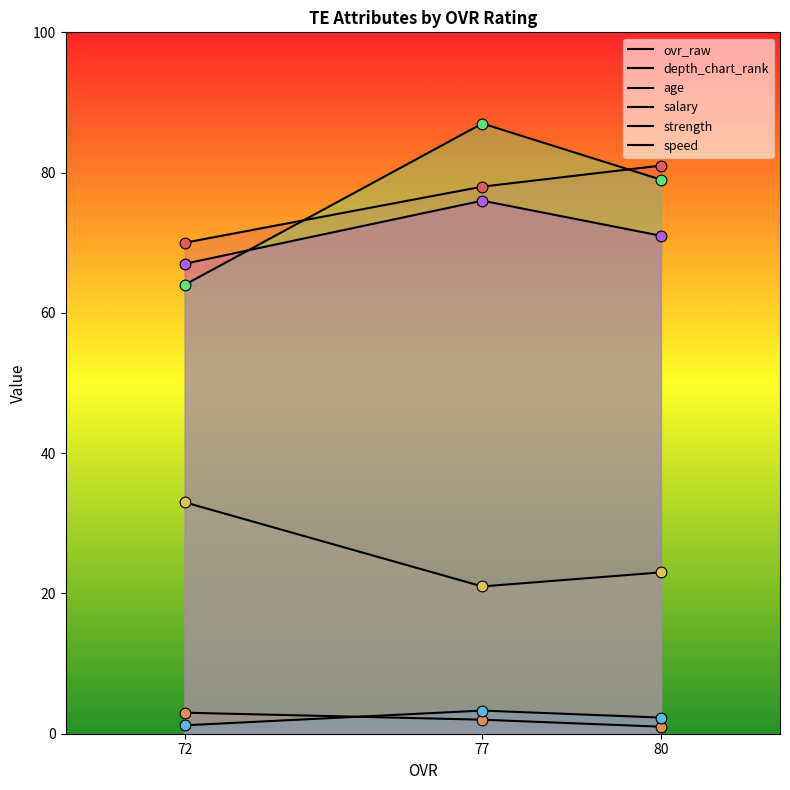

Which series reaches the minimum Y coordinate?

depth_chart_rank